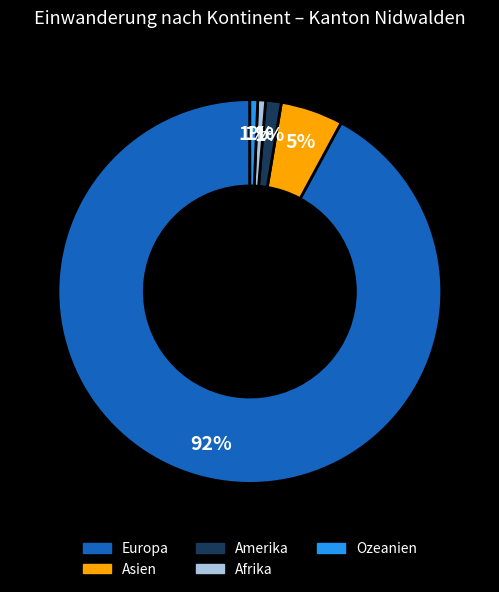

To the nearest percent, what is the average slice percentage?

20%